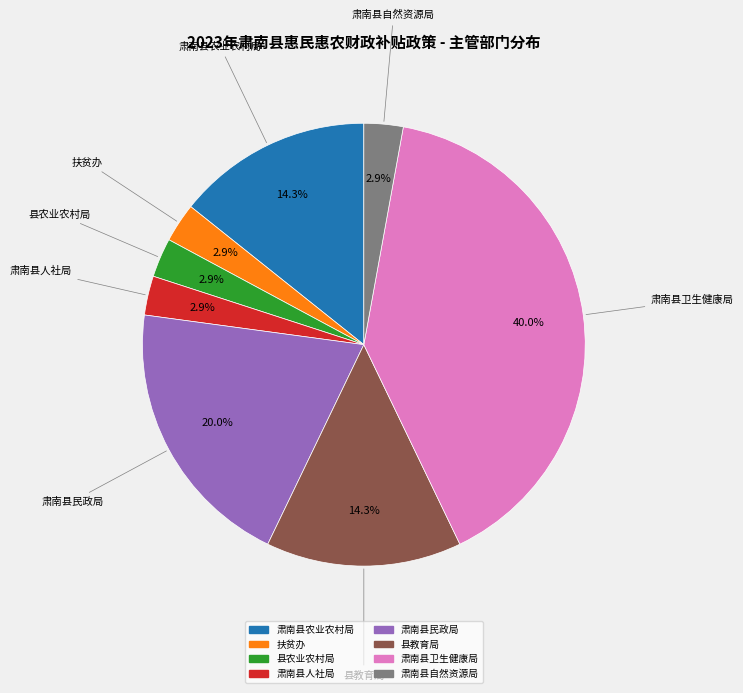

What is the largest slice in the pie chart?

肃南县卫生健康局